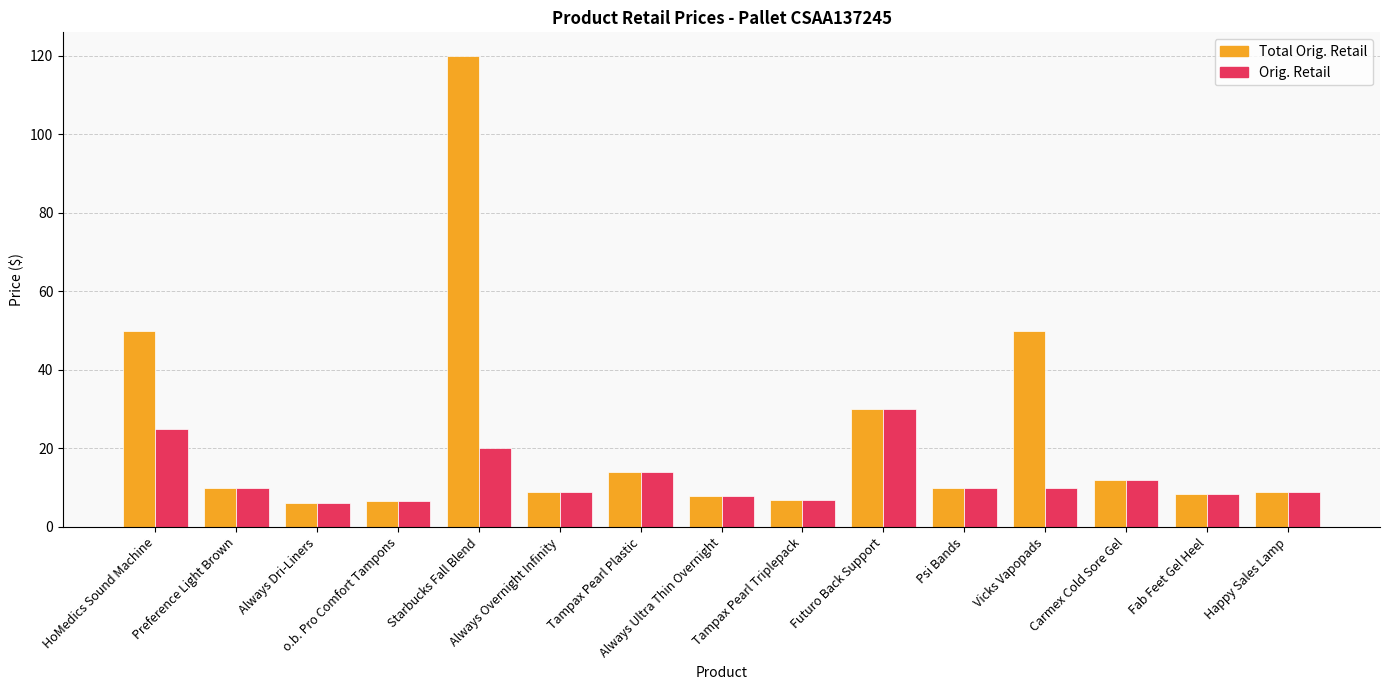

What is the smallest value displayed?

6.0